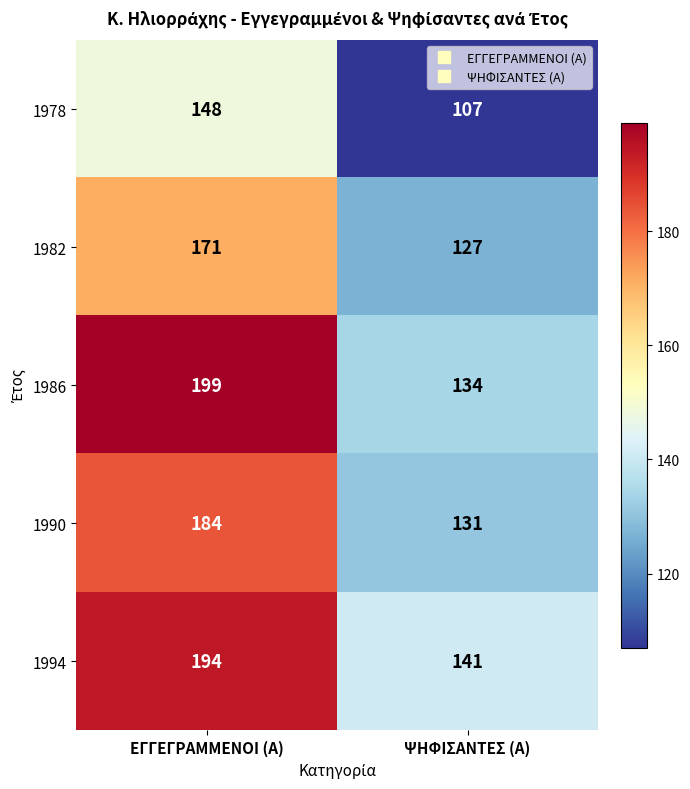

The value of 1982 at ΕΓΓΕΓΡΑΜΜΕΝΟΙ (Α) is 171. True or false?

True